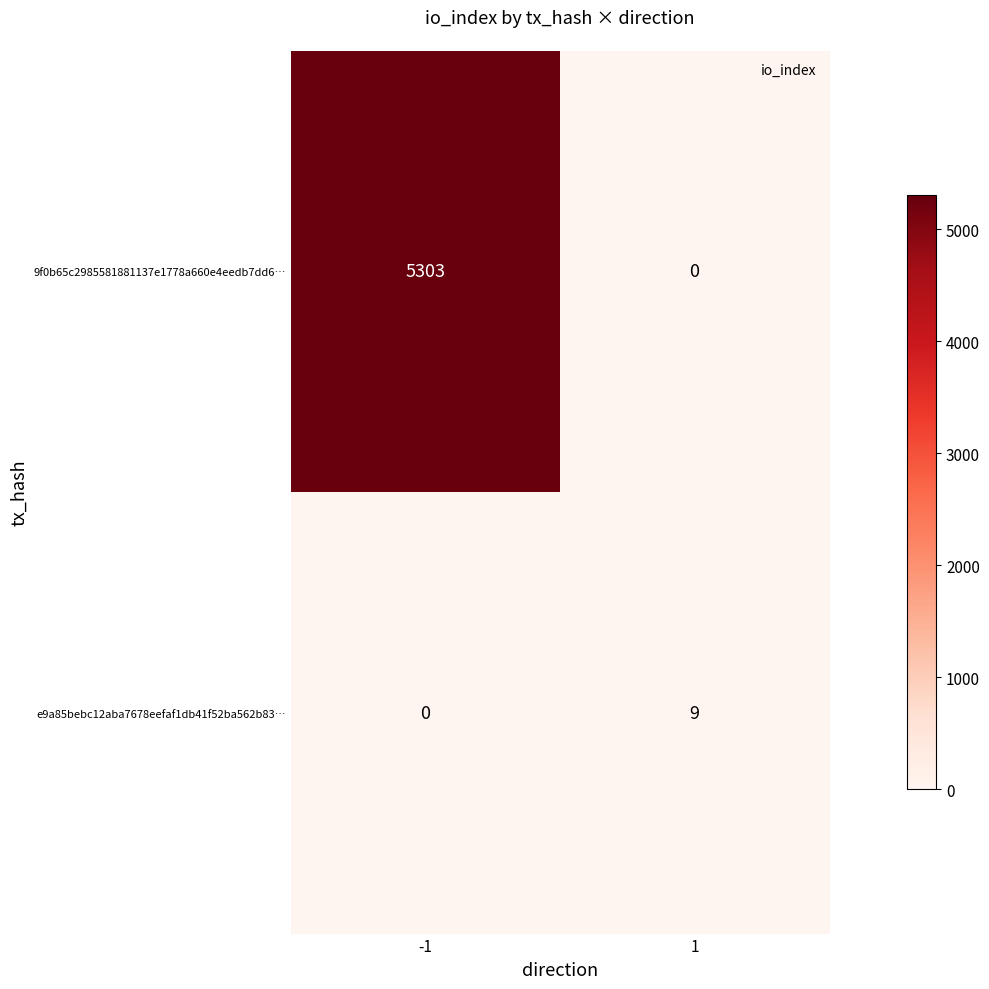

What is the average value of the 9f0b65c2985581881137e1778a660e4eedb7dd6… series?

2652